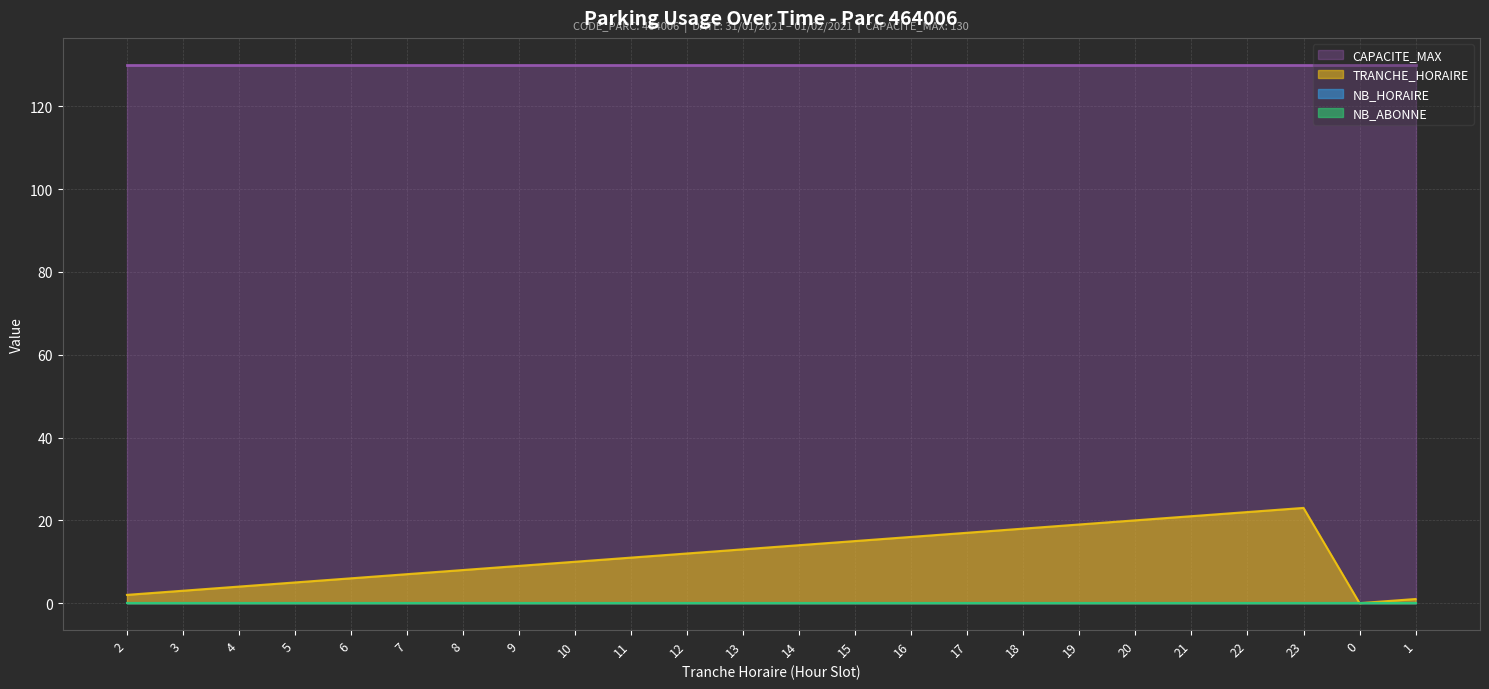

What position from the right is 17?

9